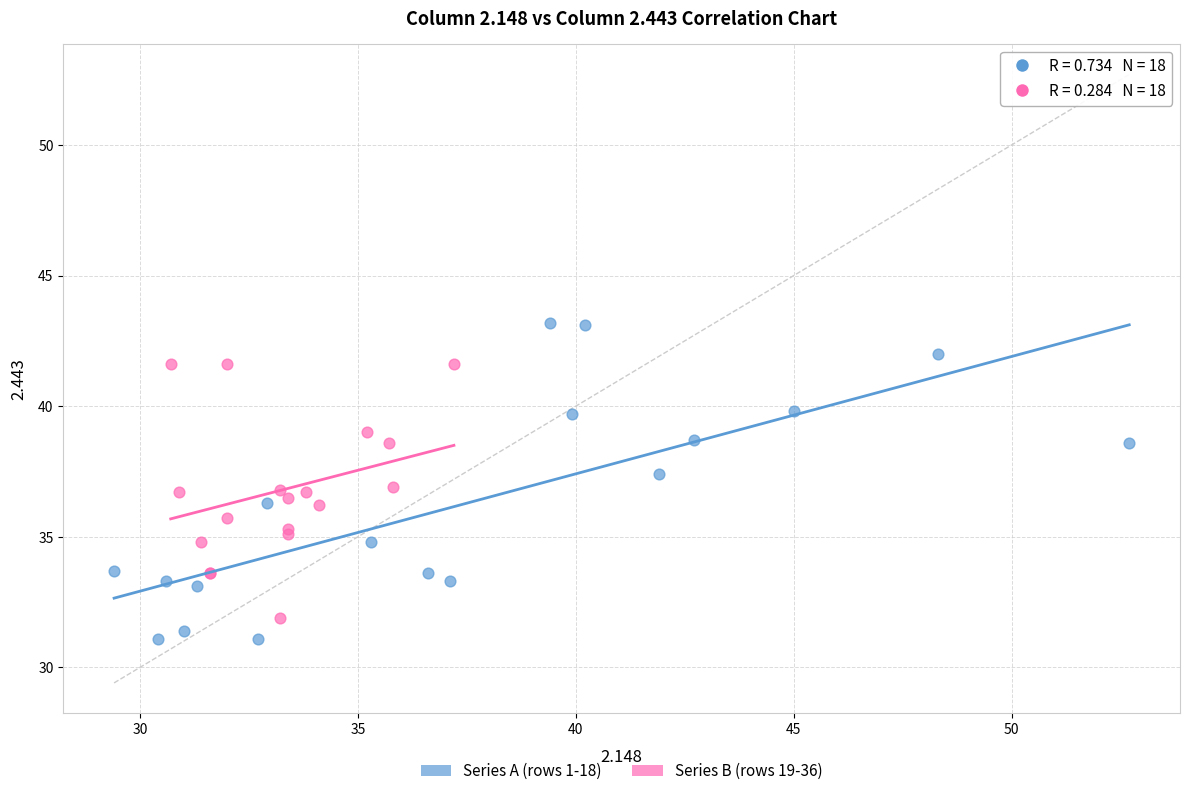

Which series contains the highest Y value?

Series A (rows 1-18)